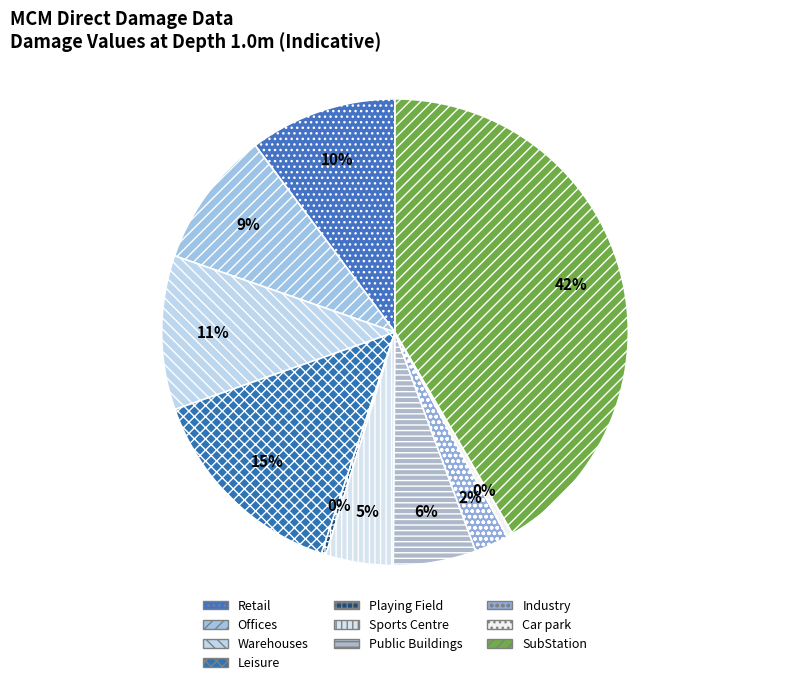

Count the number of slices in the pie.

10